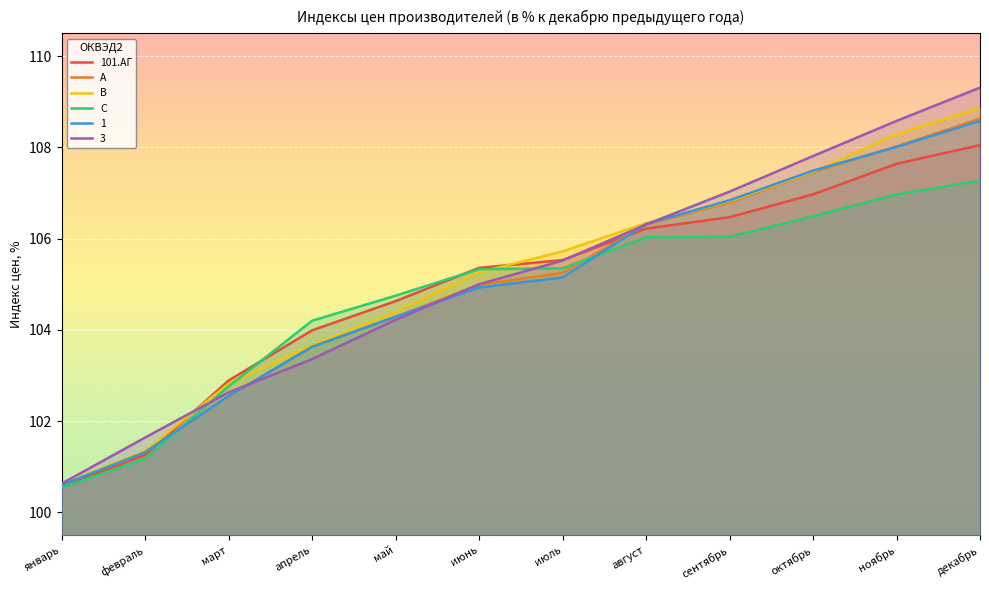

What is the average value of the B series?

105.1